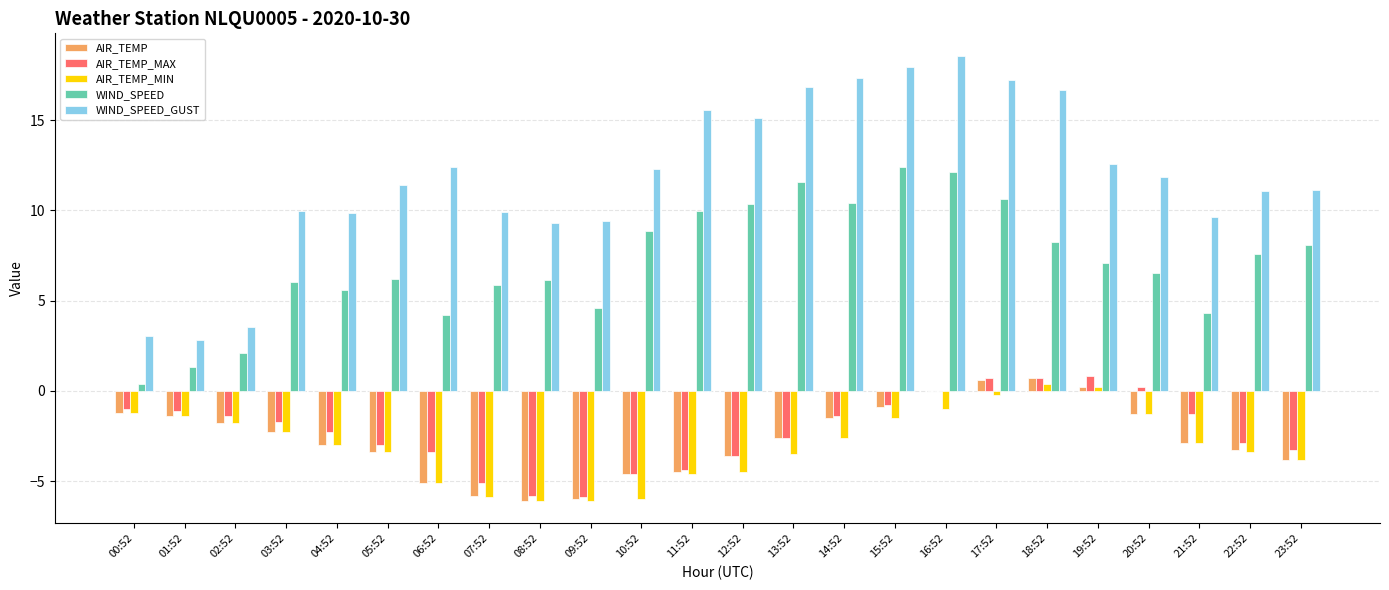

How many categories are shown in the chart?

24